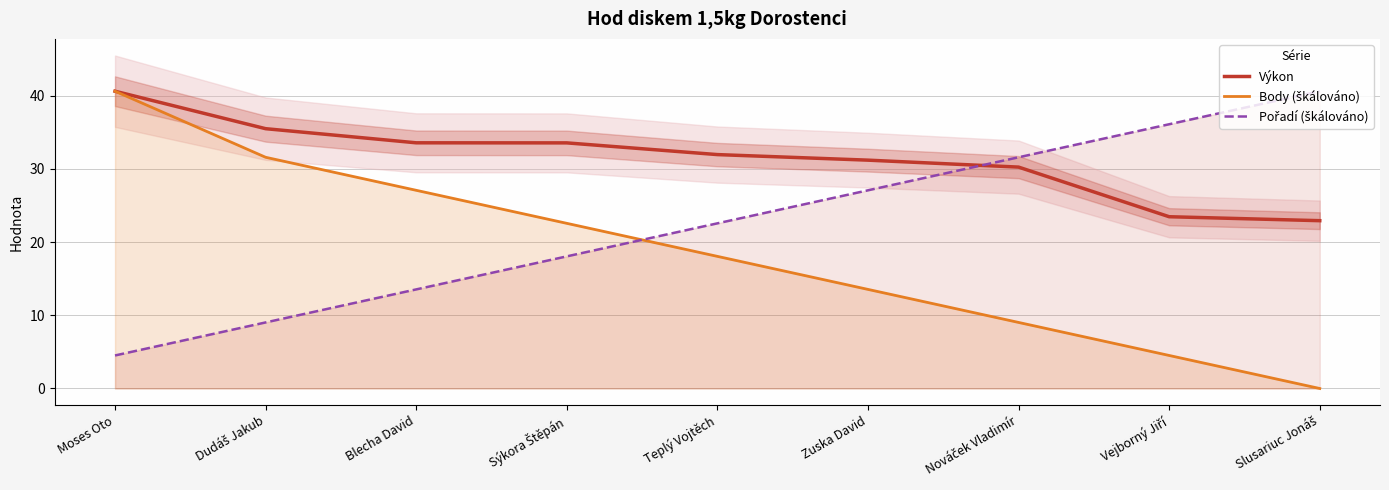

List the labels in order of Body (škálováno) value, smallest first.

Slusariuc Jonáš, Vejborný Jiří, Nováček Vladimír, Zuska David, Teplý Vojtěch, Sýkora Štěpán, Blecha David, Dudáš Jakub, Moses Oto